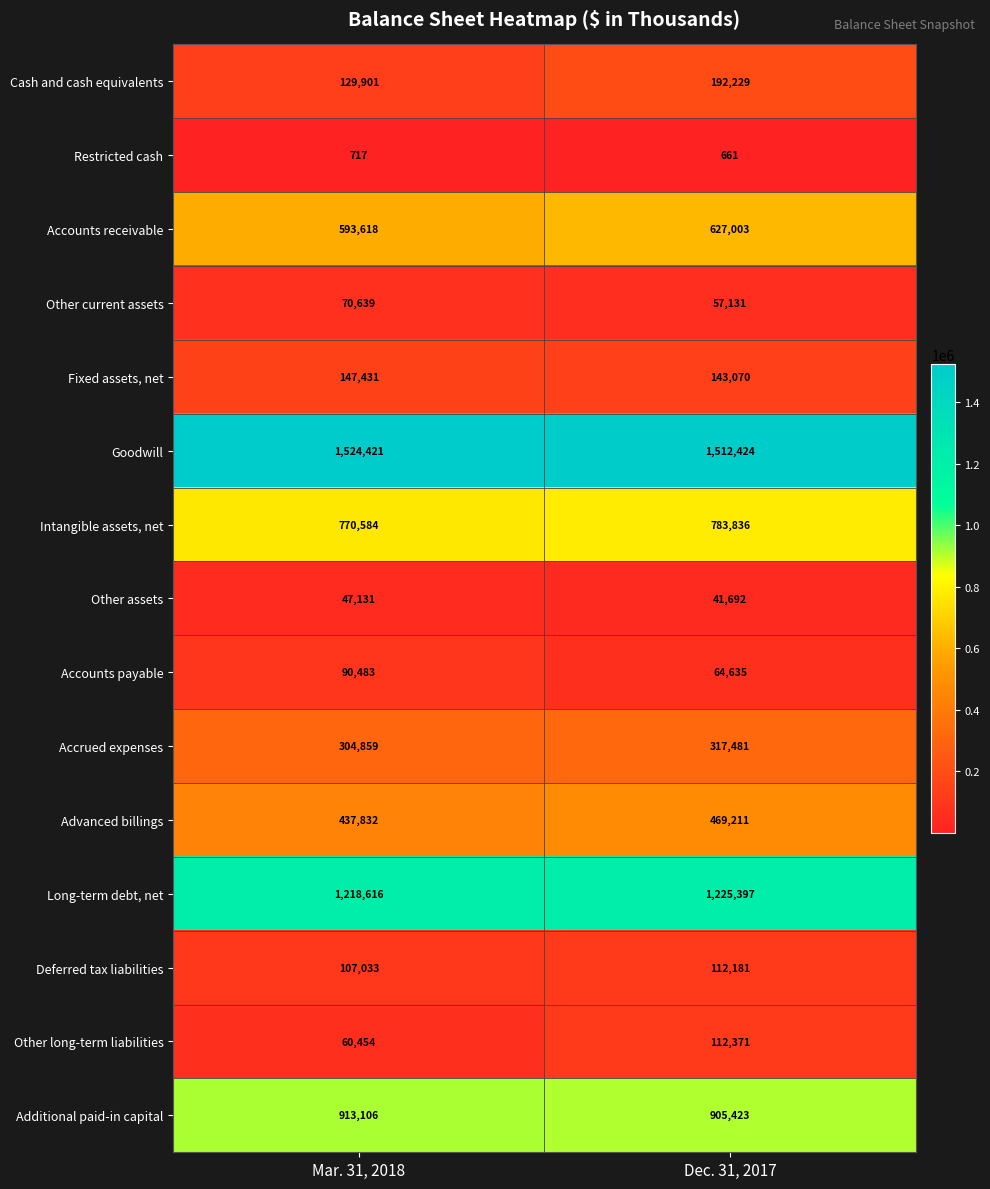

Which series has the largest total across all categories?

Goodwill